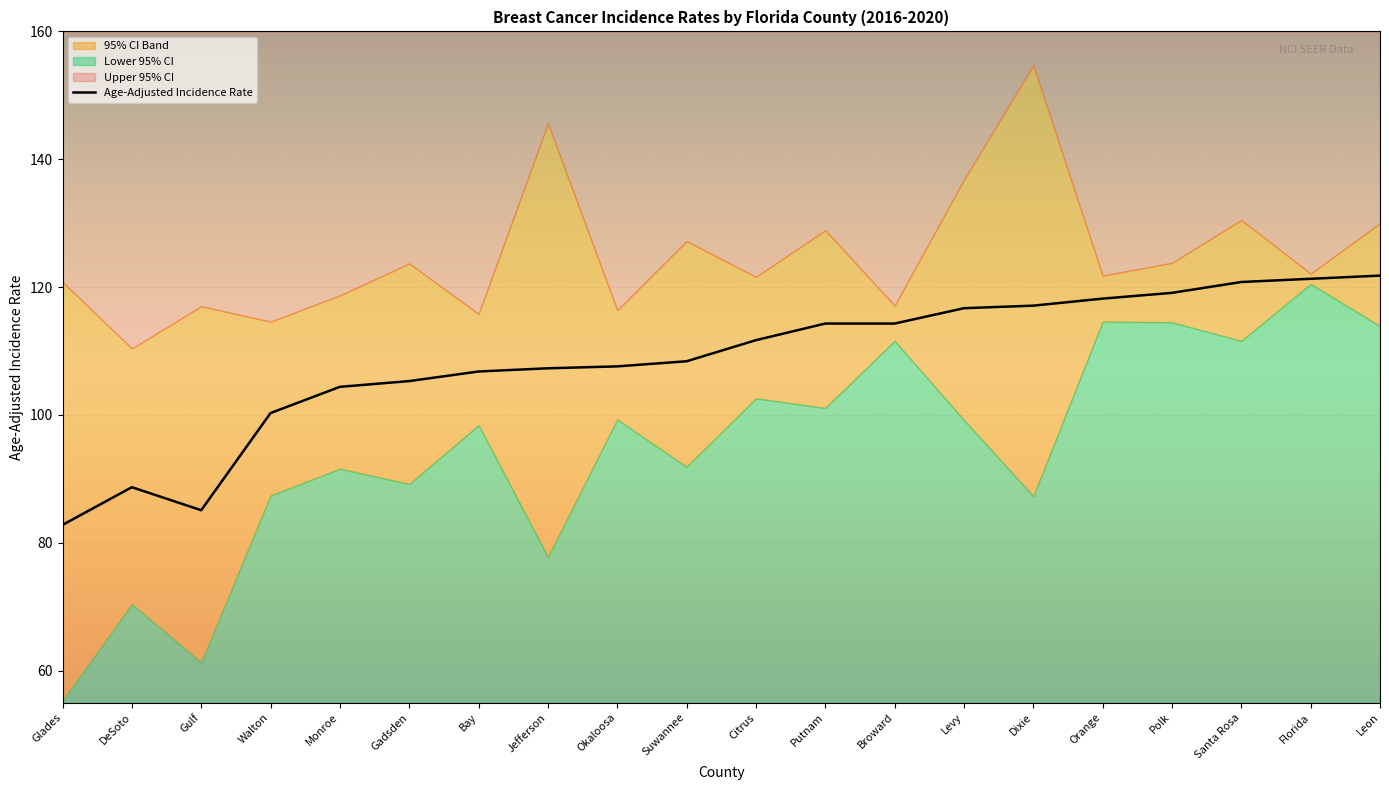

True or false: Lower 95% CI has a value of 60.5 at Orange.

False